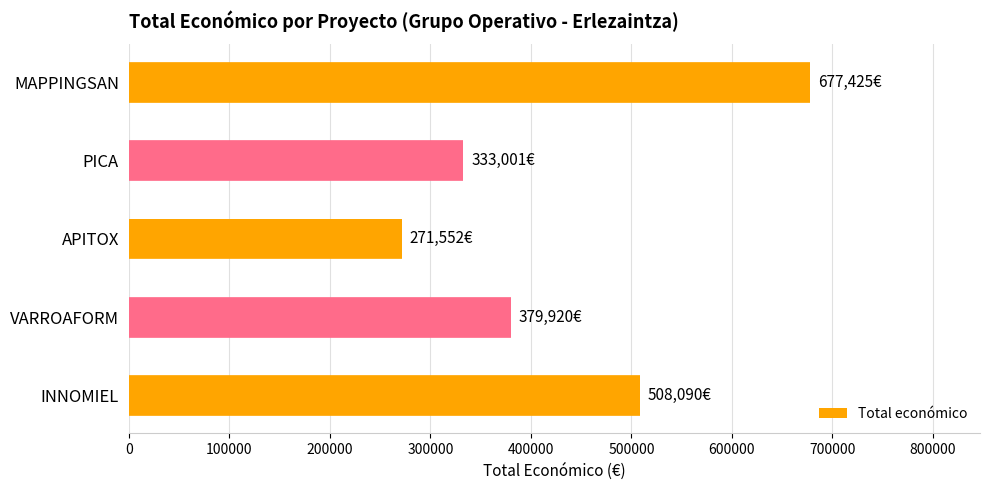

Reading left to right, list all the values displayed in this chart.

508090	379920	271552	333001	677425